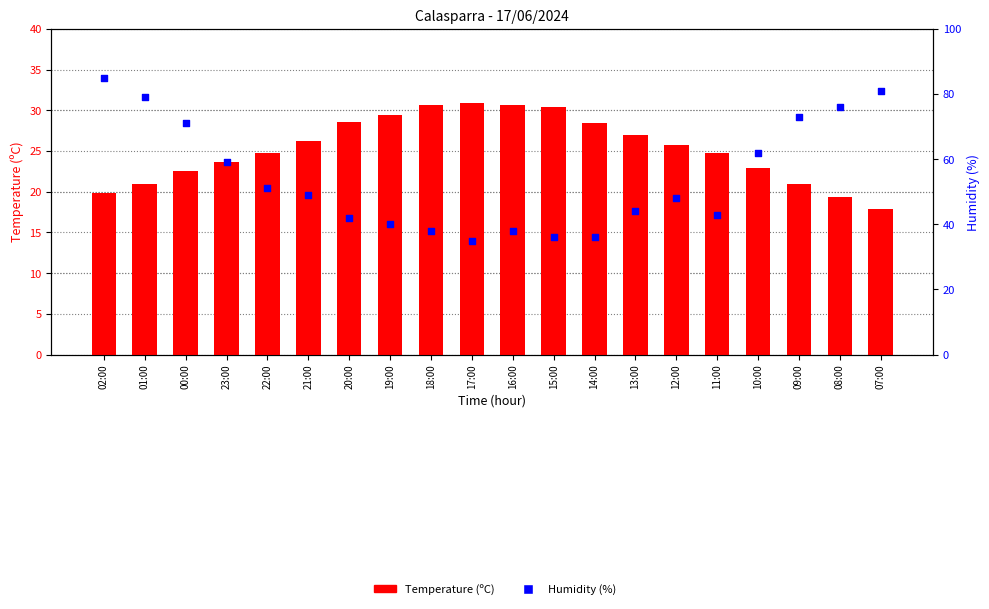

Which series has the largest total across all categories?

Humidity (%)